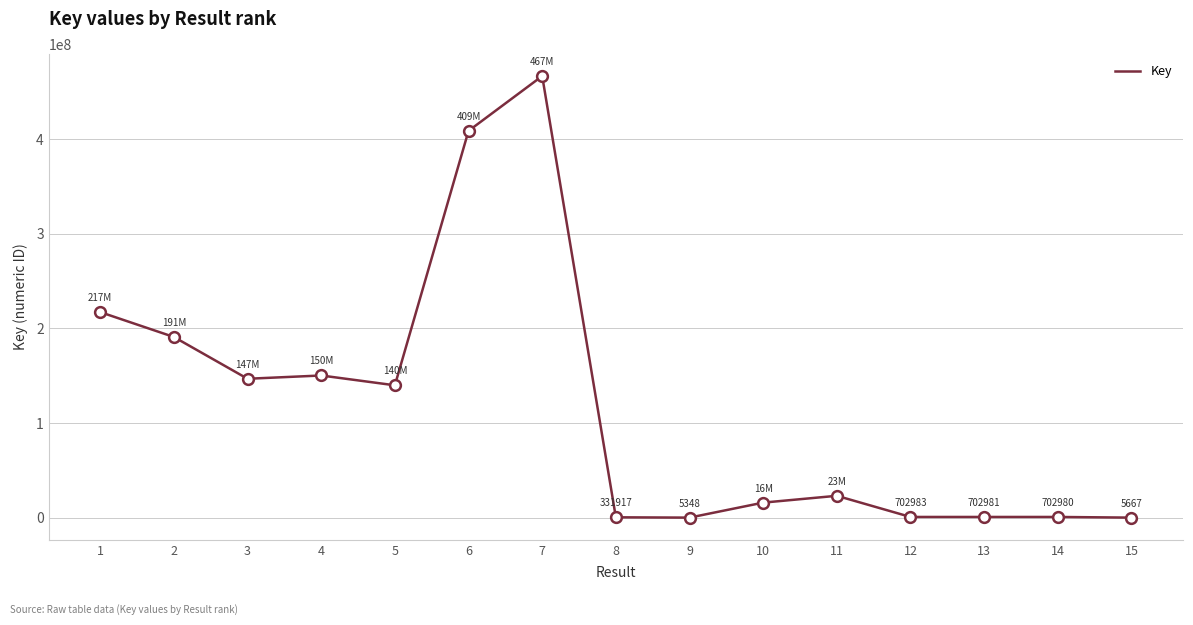

What is the difference between the maximum and minimum values?

466814339